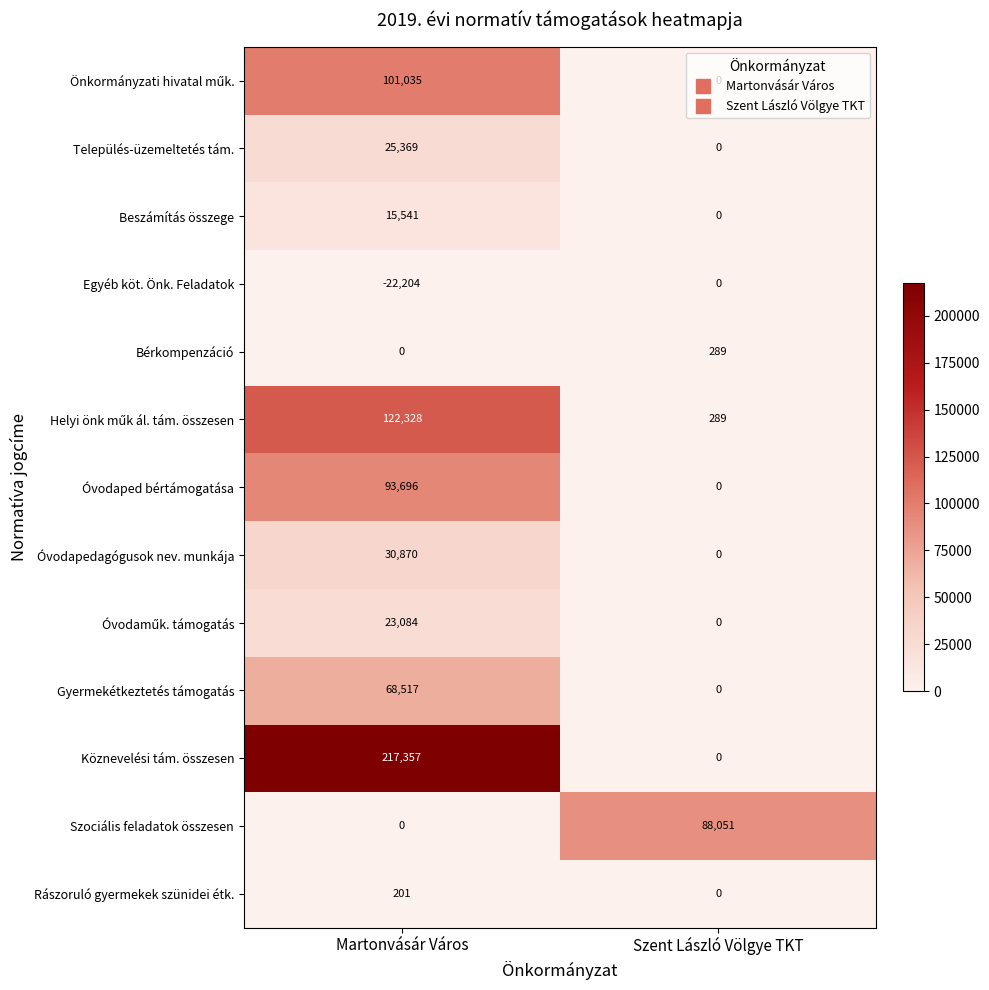

Which series has the widest spread of values?

Köznevelési tám. összesen